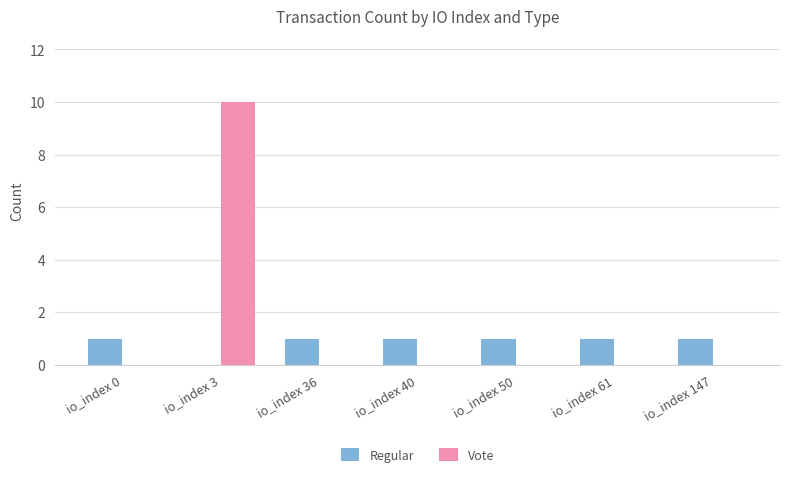

Reading left to right, what are all the values shown in this chart?

Regular: 1	0	1	1	1	1	1
Vote: 0	10	0	0	0	0	0